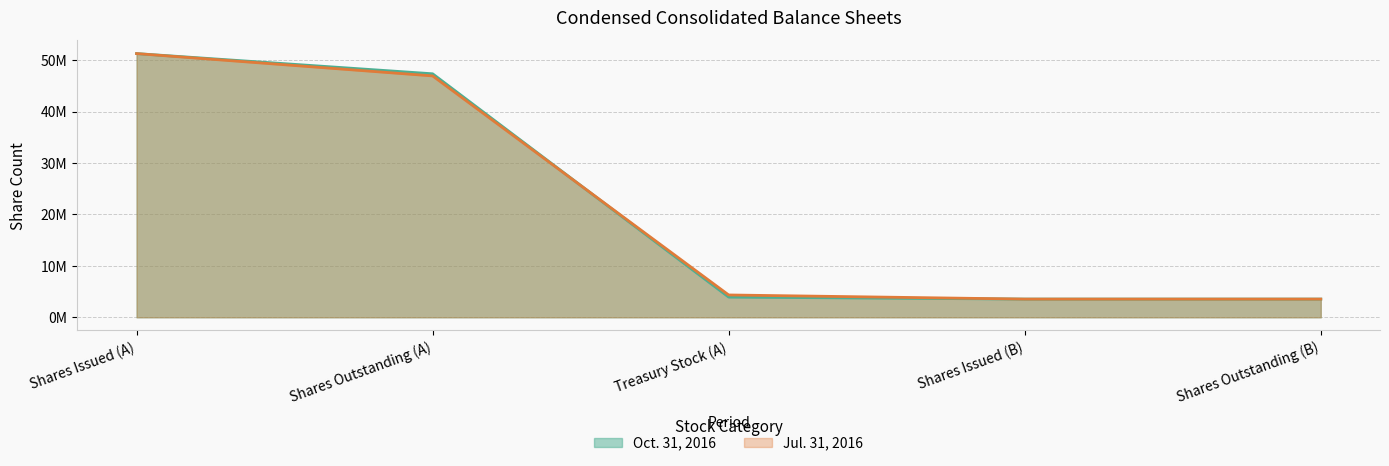

Count the number of data series in this chart.

2